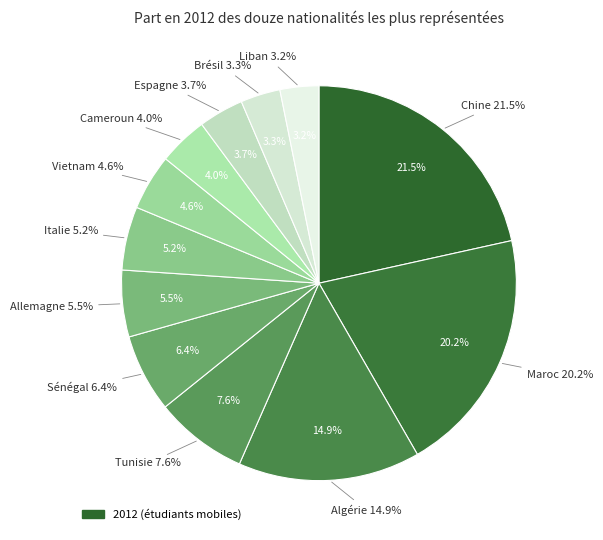

To the nearest percent, what portion does Maroc represent?

20%